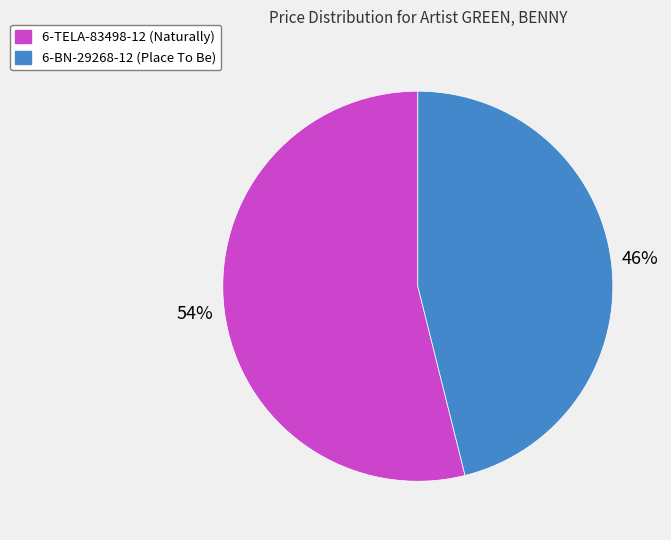

How many segments does this pie chart have?

2